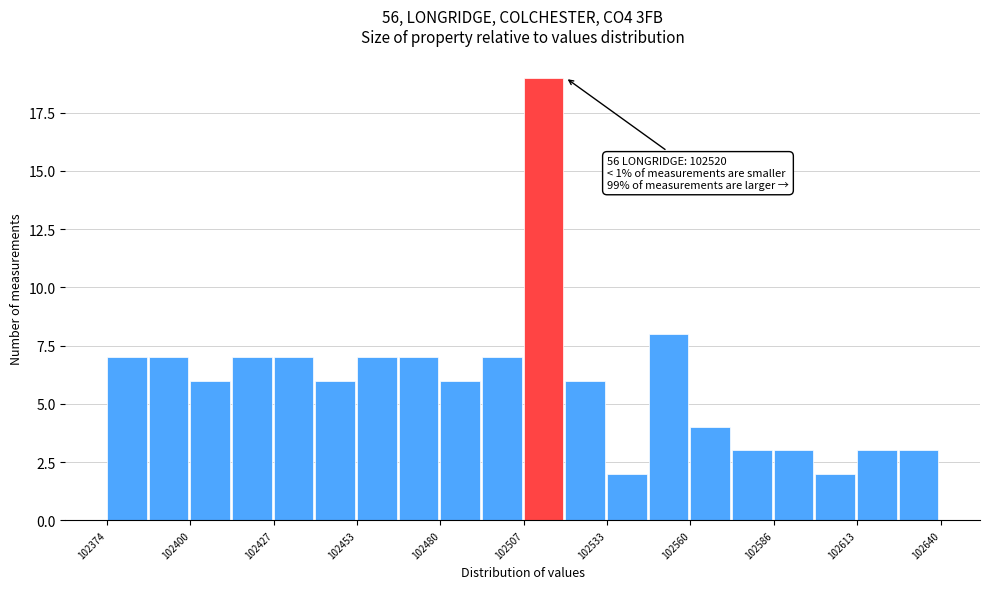

Read against the x-axis, roughly where is the centre of the tallest bar?

102515